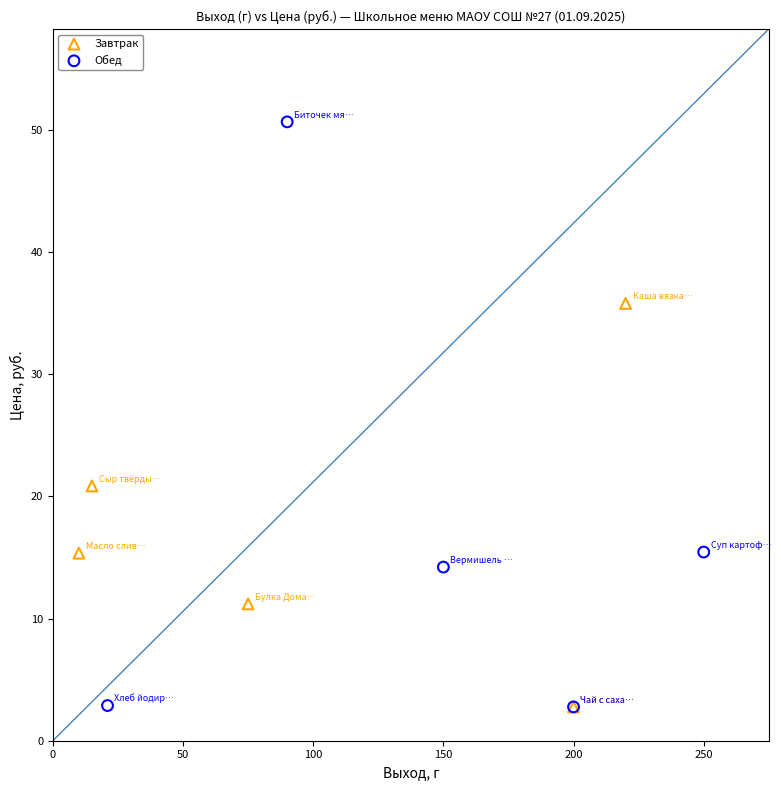

Which series reaches the maximum Y coordinate?

Обед